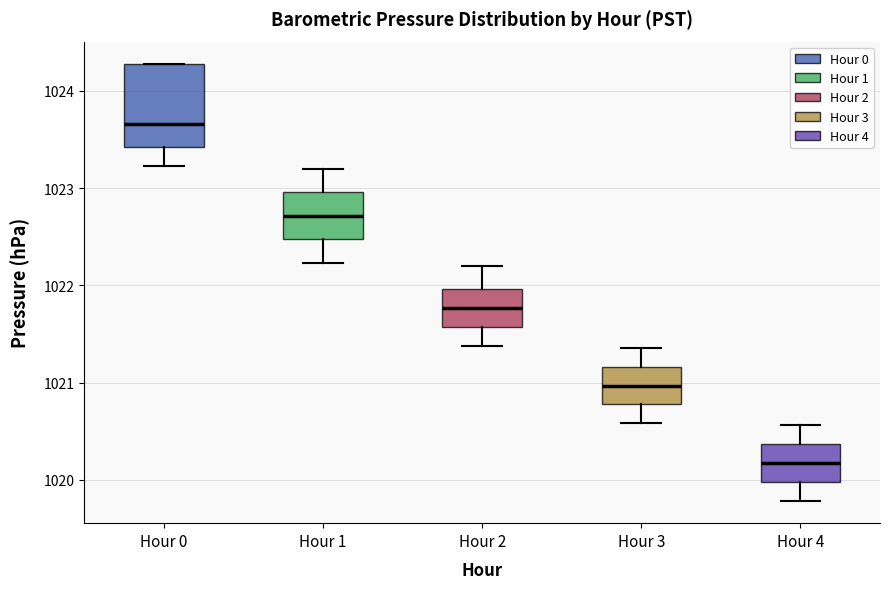

Where does the upper whisker of the box for Hour 2 end on the y-axis? The values are not printed on the chart, so give them approximately, as read against the axis.

1022.2